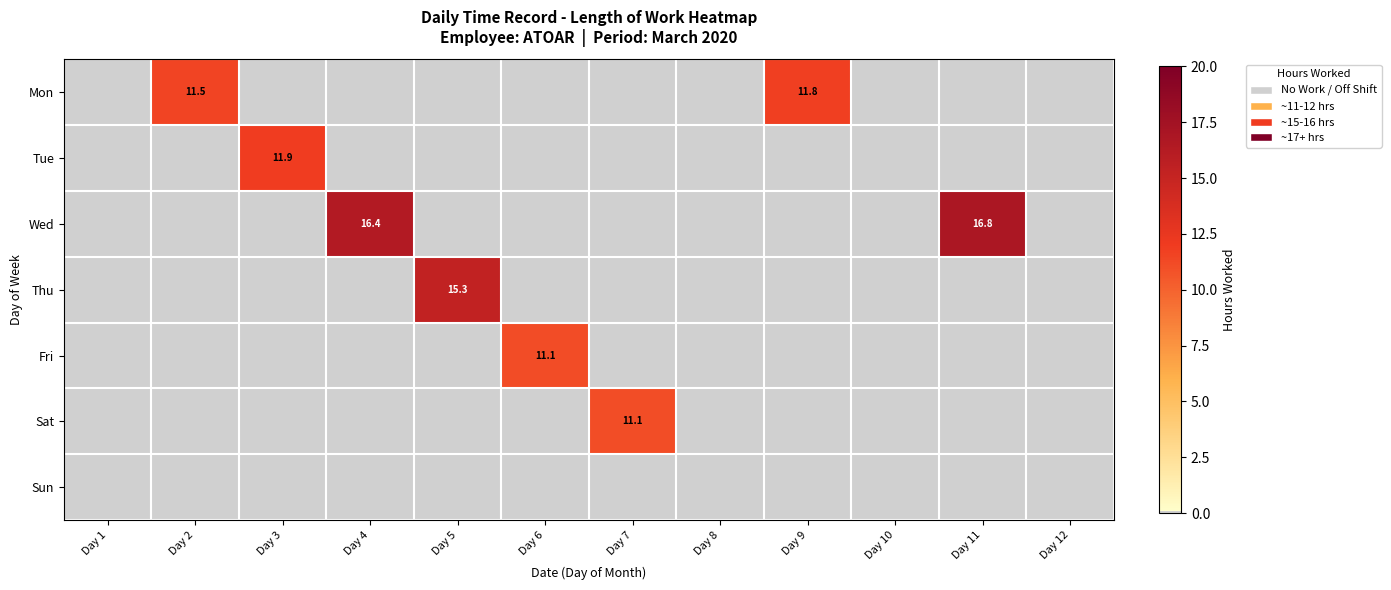

Is the value of Tue at Day 10 greater than the value of Fri at Day 3?

No